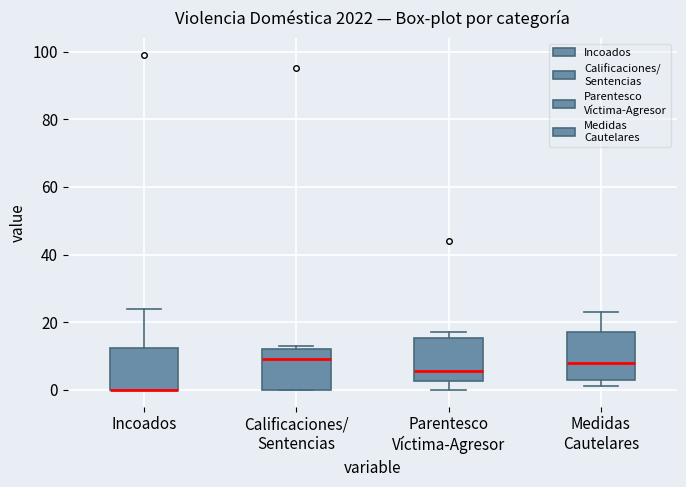

Reading left to right, read every box against the y-axis: the position of its median line, the range the box covers, and the ends of its whiskers. The values are not printed on the chart, so give them approximately, as read against the axis.

Incoados: median 0 (drawn on the box's lower edge), box 0 to 12, whiskers 0 to 24
Calificaciones/ Sentencias: median 10, box 0 to 12, whiskers 0 to 14
Parentesco Víctima-Agresor: median 6, box 2 to 16, whiskers 0 to 18
Medidas Cautelares: median 8, box 4 to 18, whiskers 2 to 24